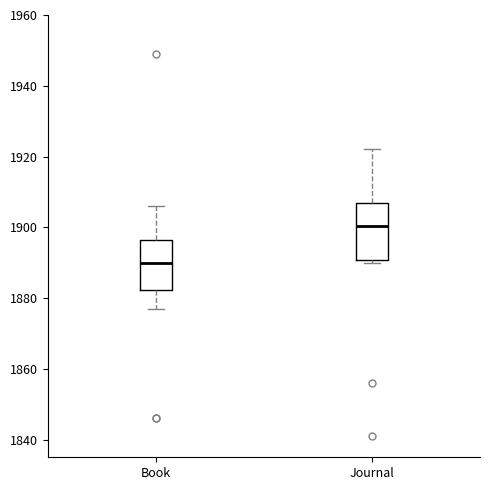

Where is the lower edge of the box for Book on the y-axis? The values are not printed on the chart, so give them approximately, as read against the axis.

1882